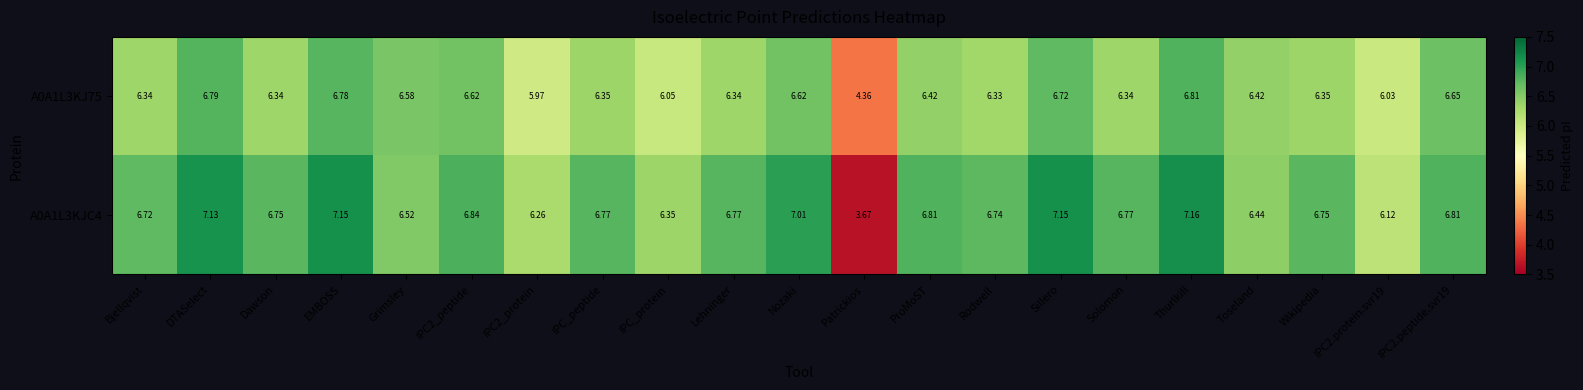

At which category does the chart reach its peak across all series?

Thurlkill